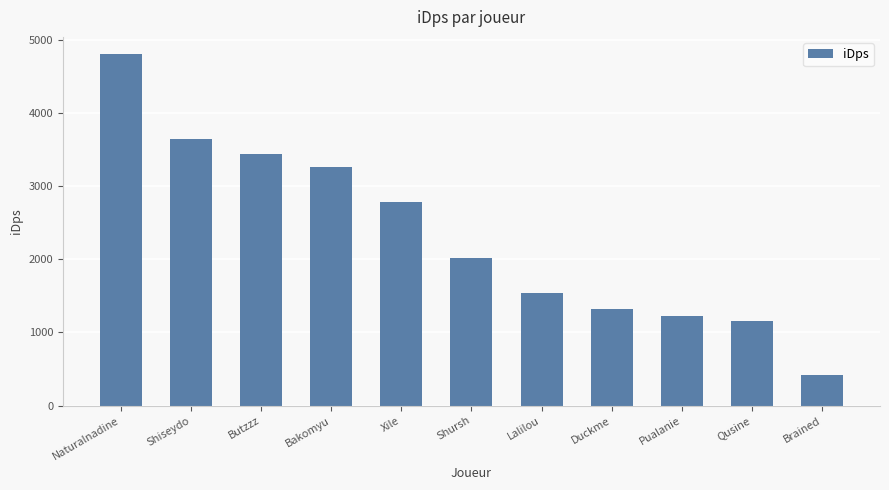

At which label does the data first exceed 2022?

Naturalnadine